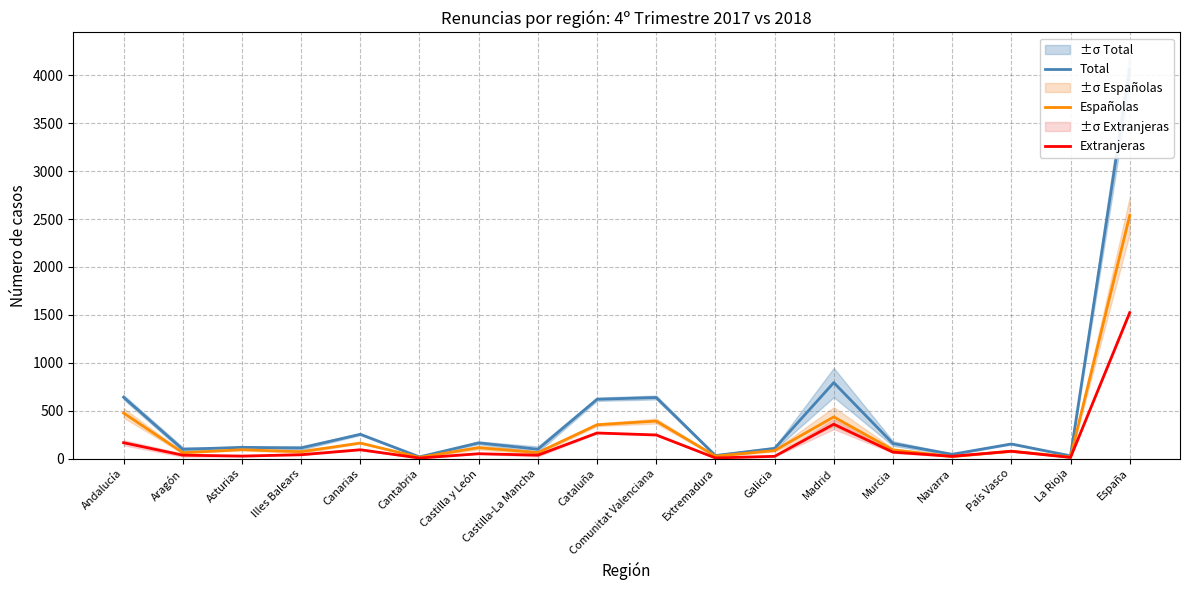

What is the difference between the maximum and minimum values in the Total series?

4042.5